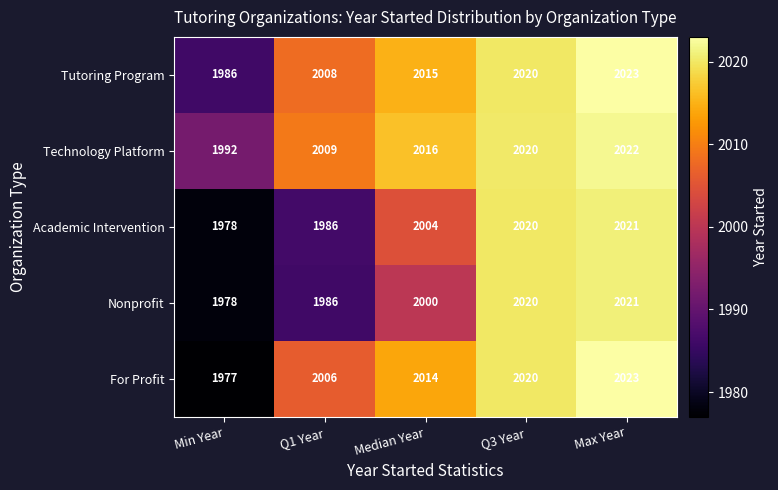

Reading right to left, transcribe all the data shown in this chart.

Tutoring Program: Max Year=2023	Q3 Year=2020	Median Year=2015	Q1 Year=2008	Min Year=1986
Technology Platform: Max Year=2022	Q3 Year=2020	Median Year=2016	Q1 Year=2009	Min Year=1992
Academic Intervention: Max Year=2021	Q3 Year=2020	Median Year=2004	Q1 Year=1986	Min Year=1978
Nonprofit: Max Year=2021	Q3 Year=2020	Median Year=2000	Q1 Year=1986	Min Year=1978
For Profit: Max Year=2023	Q3 Year=2020	Median Year=2014	Q1 Year=2006	Min Year=1977